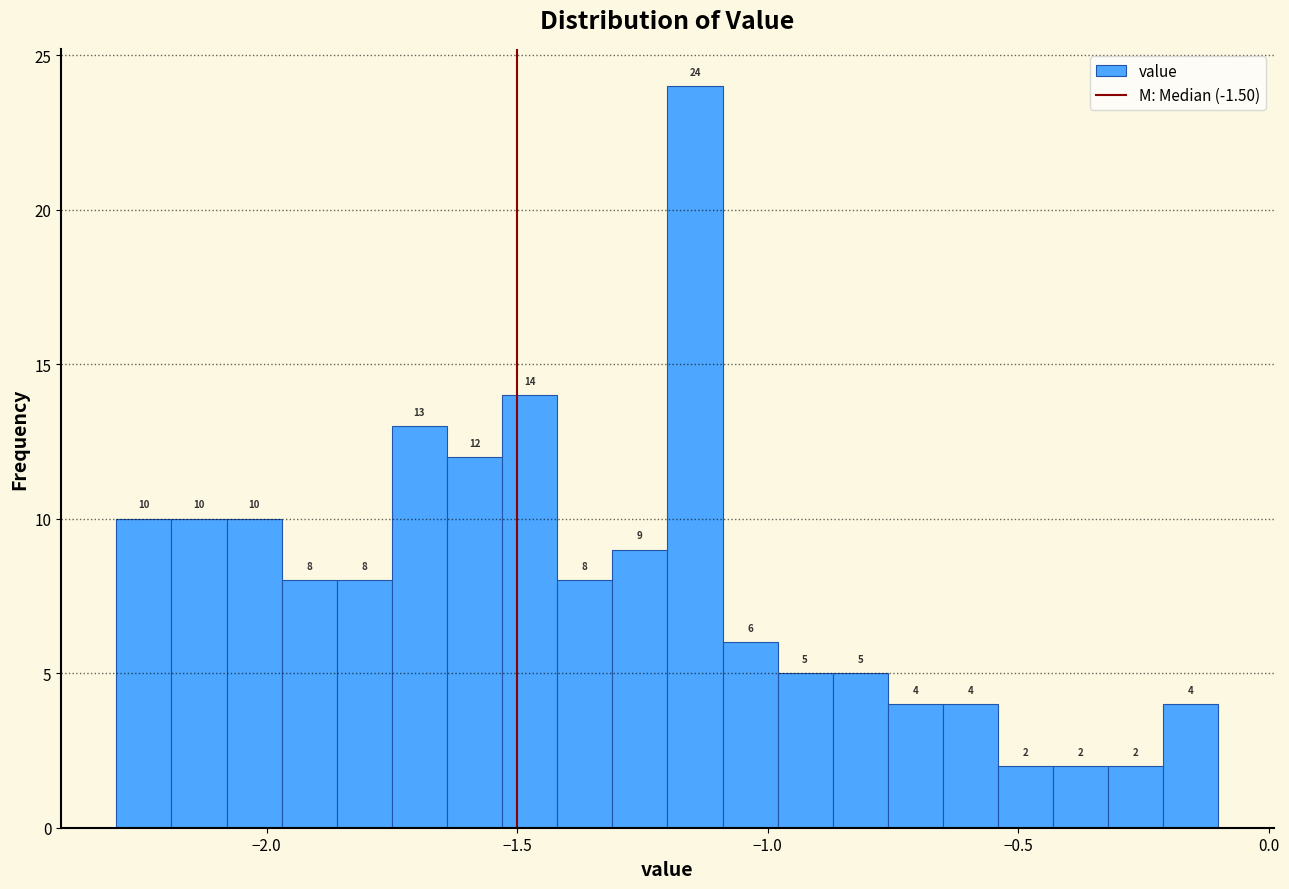

Around what value on the x-axis is the tallest bar? Give the approximate position of its centre, as read against the axis.

-1.15